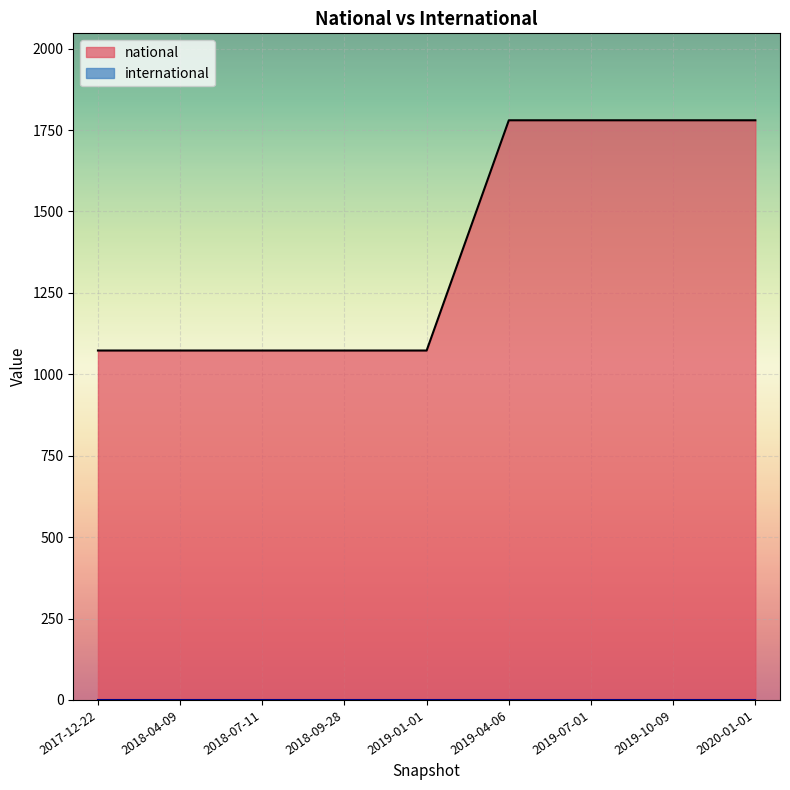

True or false: the data shows 1073 at 2018-04-09.

True